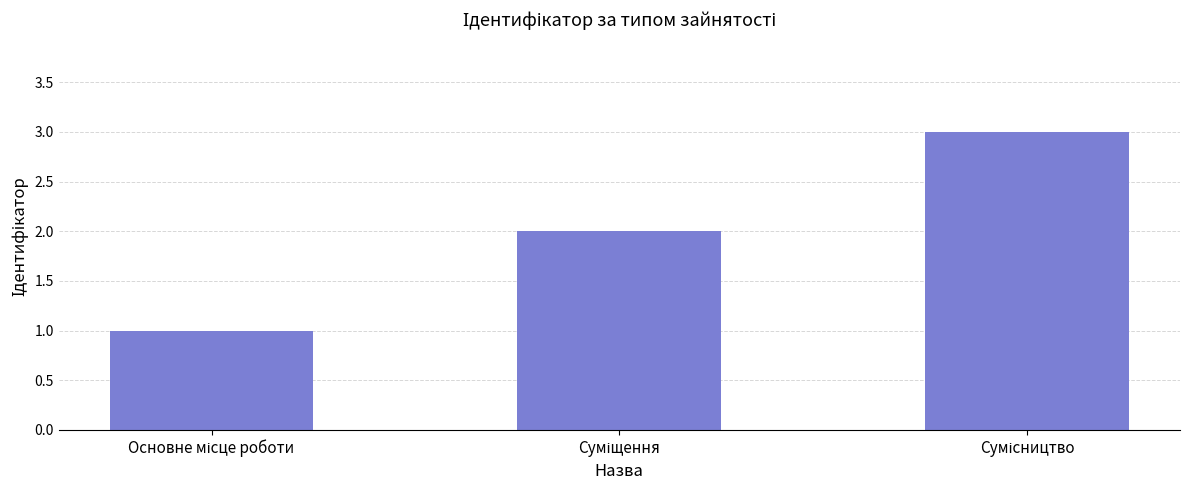

How many bars are there in total?

3